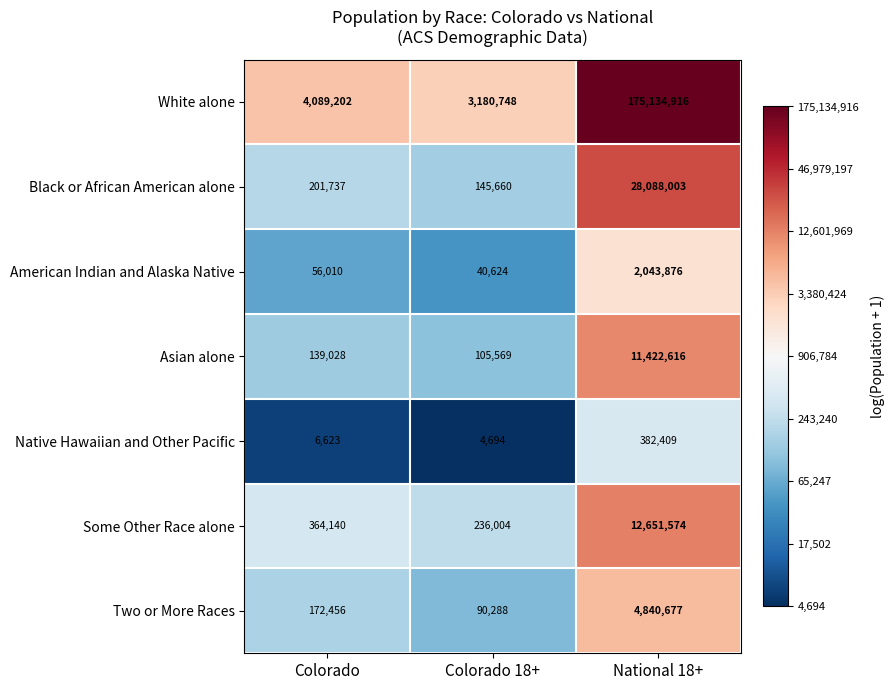

What is the difference between the Native Hawaiian and Other Pacific values at National 18+ and Colorado?

375786